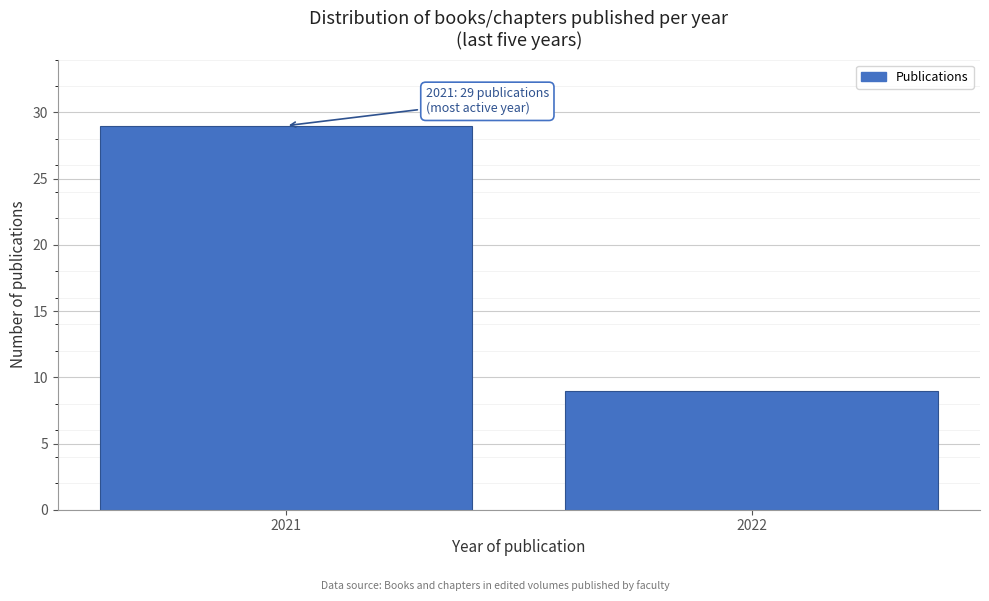

Reading left to right, transcribe all the data shown in this chart.

2021=29	2022=9